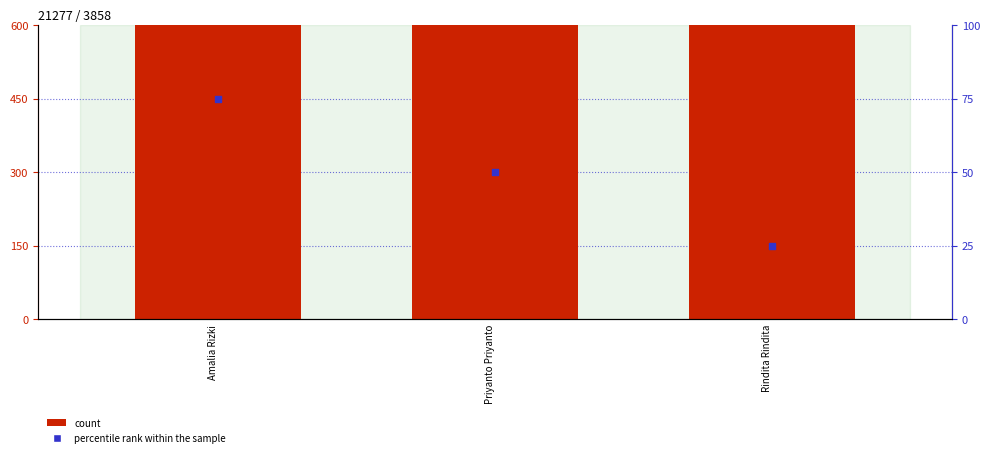

Which series has the largest total across all categories?

count